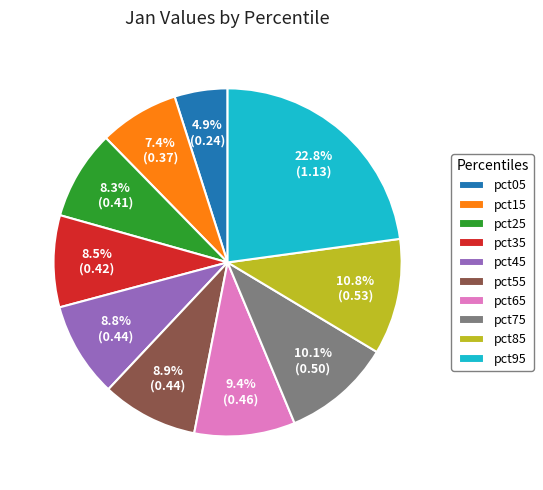

Does pct15 account for over 50% of the chart?

No